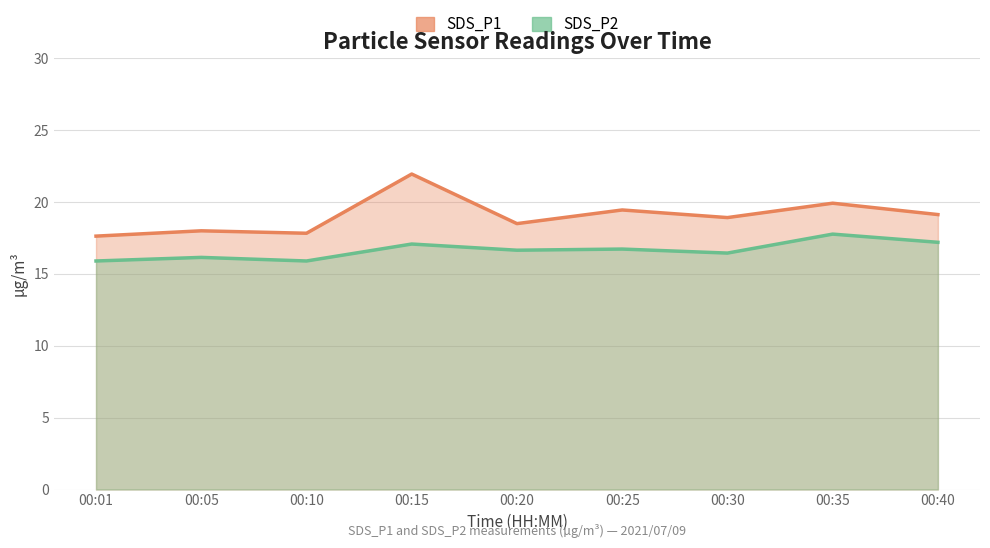

In SDS_P2, how many points are higher than both neighbors (excluding endpoints)?

4